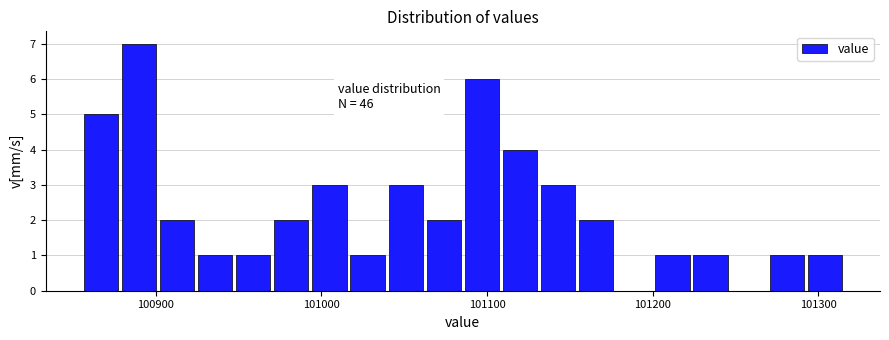

Read against the x-axis, roughly where is the centre of the tallest bar?

100890